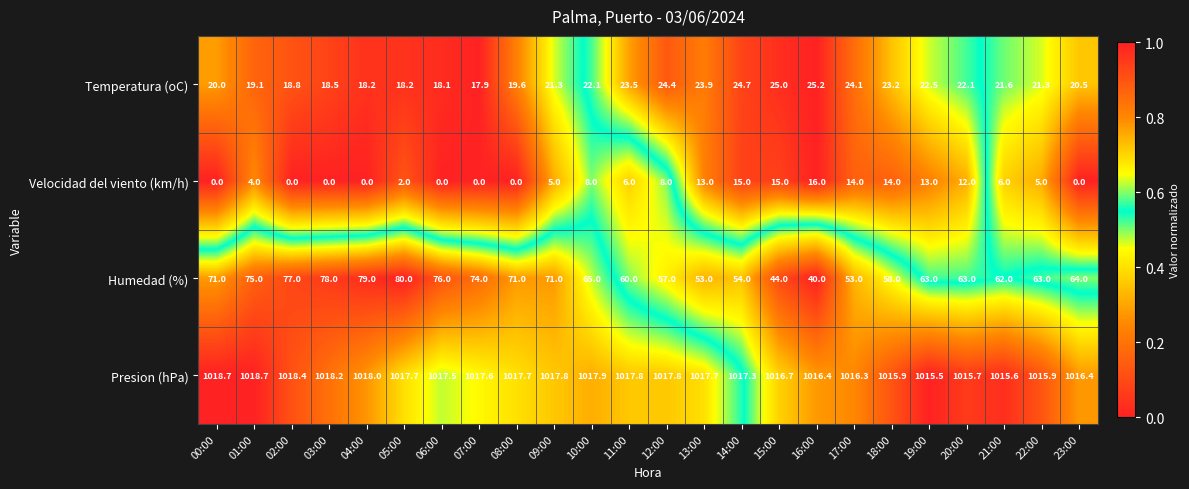

Which series has the widest spread of values?

Humedad (%)